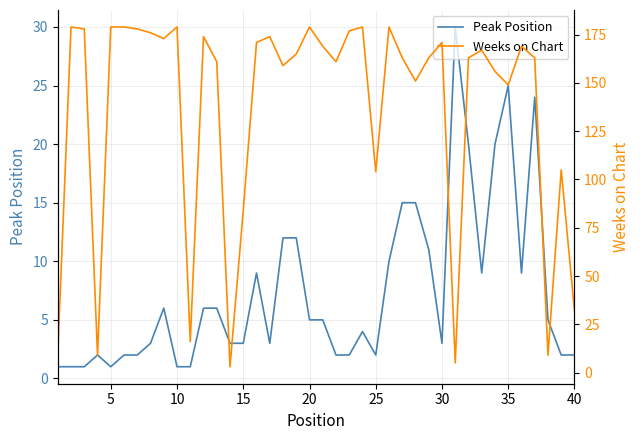

What is the sum of all Peak Position values?

295